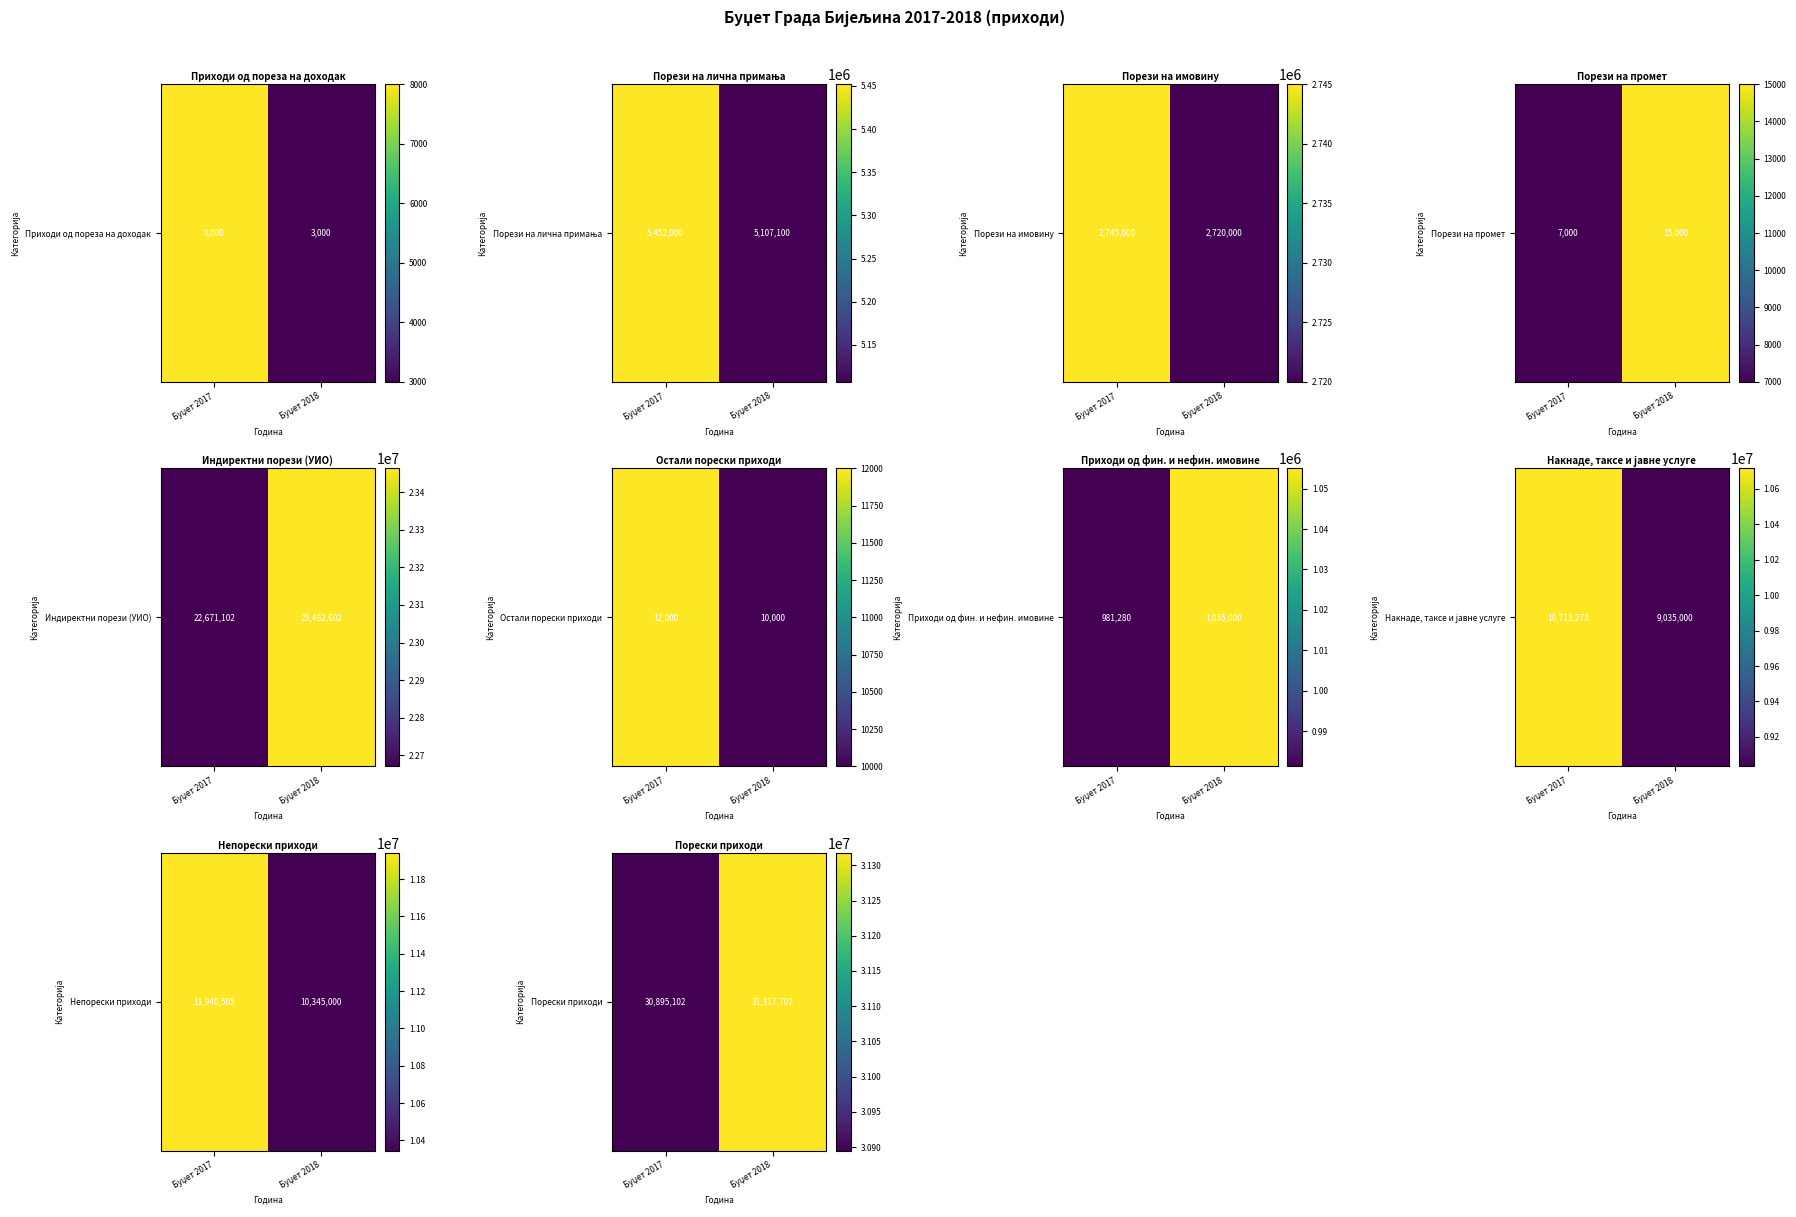

Is it true that the value at Буџет 2017 is 7723632?

False